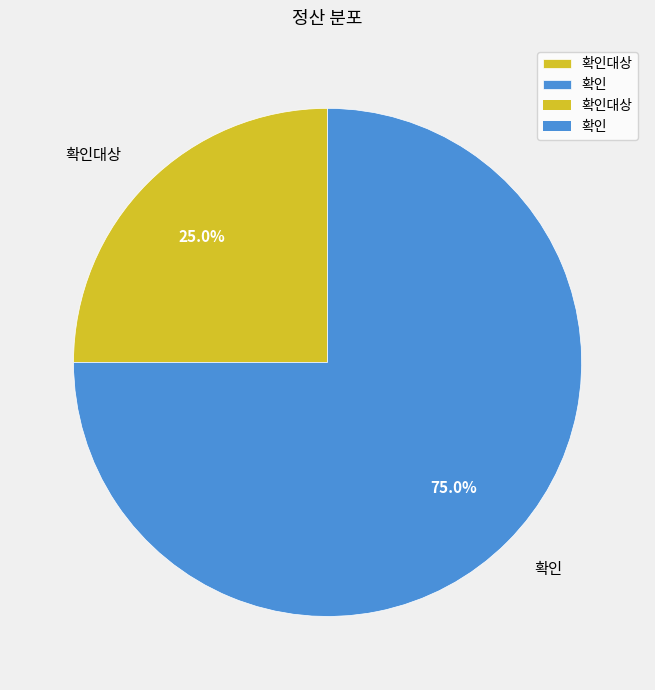

What is the total percentage of 확인 and 확인대상?

100.0%